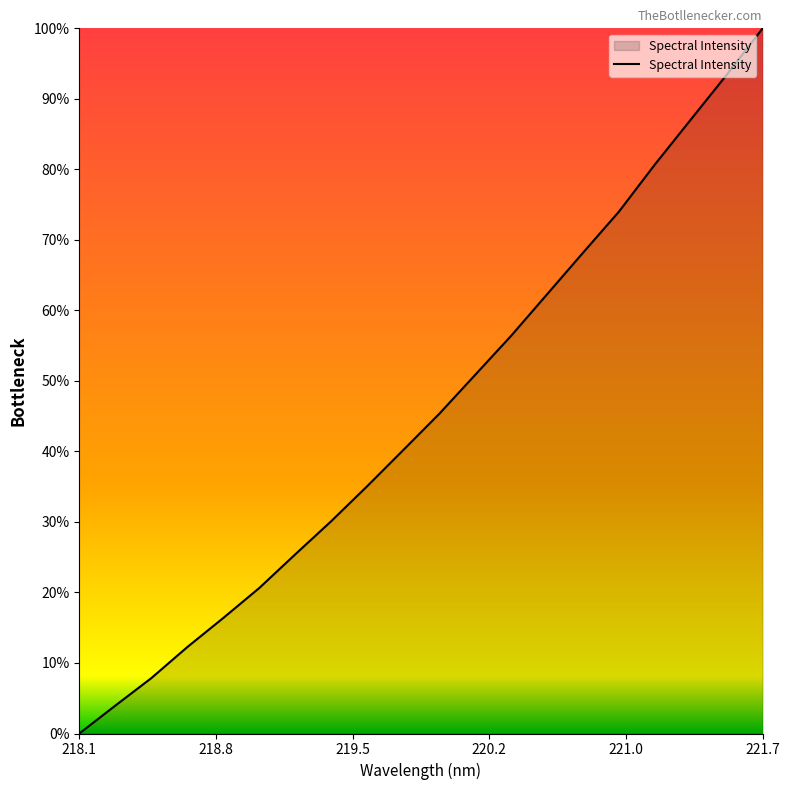

Does the chart have visible grid lines?

No